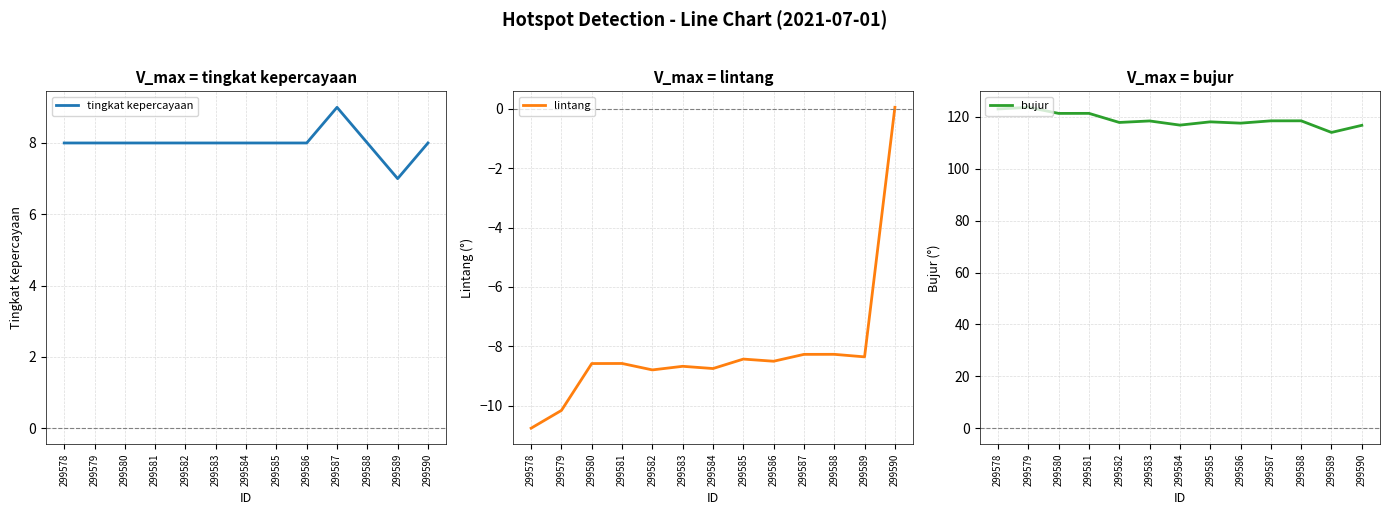

Reading left to right, extract all data points from this chart.

tingkat kepercayaan: 8.0	8.0	8.0	8.0	8.0	8.0	8.0	8.0	8.0	9.0	8.0	7.0	8.0
lintang: -10.8	-10.2	-8.6	-8.6	-8.8	-8.7	-8.7	-8.4	-8.5	-8.3	-8.3	-8.4	0.1
bujur: 123.1	123.7	121.4	121.4	117.9	118.5	116.9	118.1	117.6	118.5	118.5	114.0	116.8